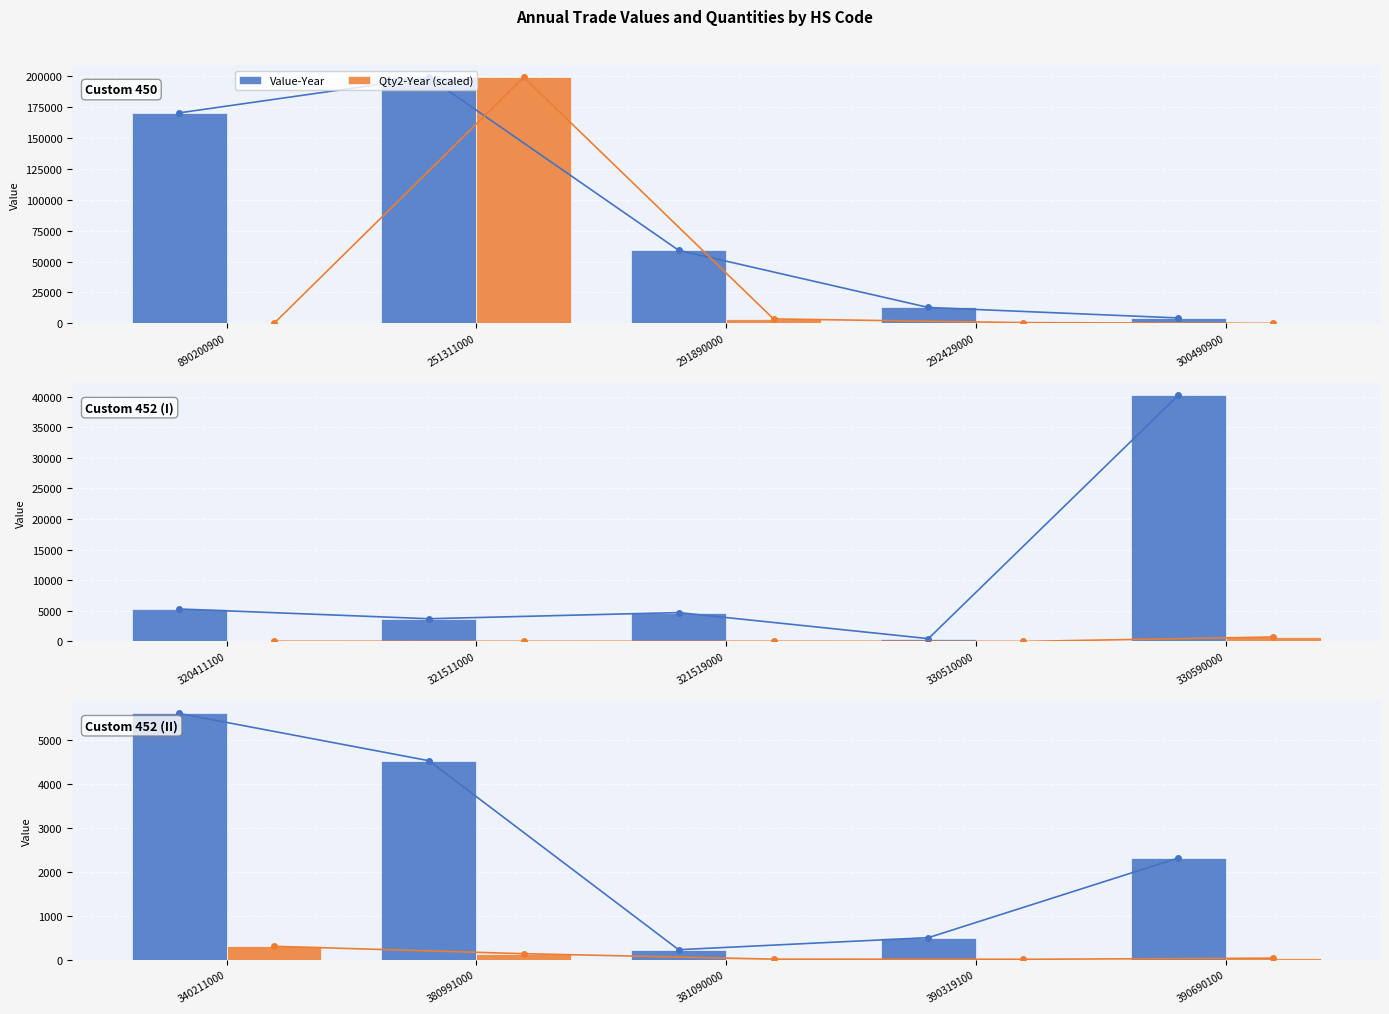

Between 381090000 and 390690100, which series saw the biggest shift?

Value-Year